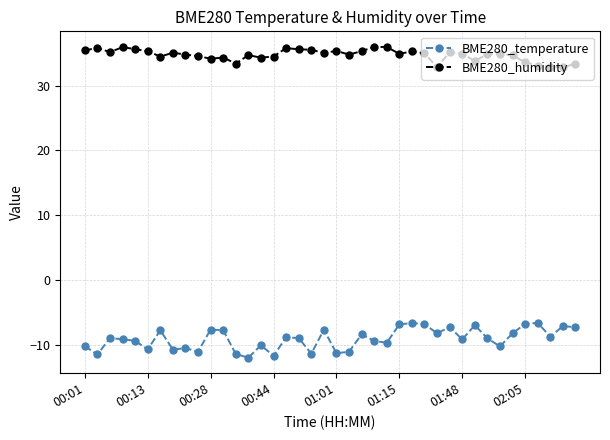

True or false: BME280_humidity and BME280_temperature intersect in this chart.

False